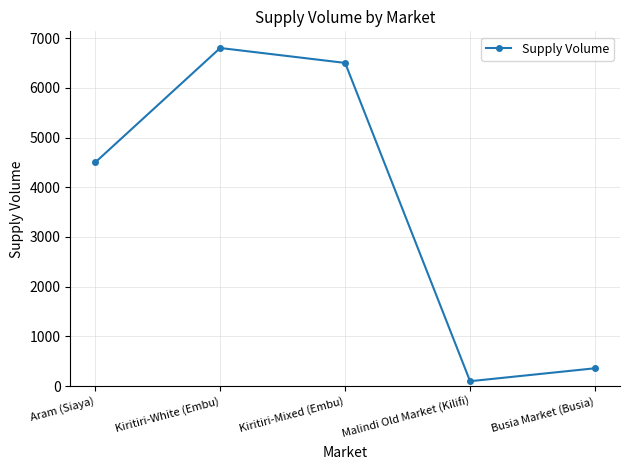

How many points are lower than both their immediate neighbors (excluding endpoints)?

1